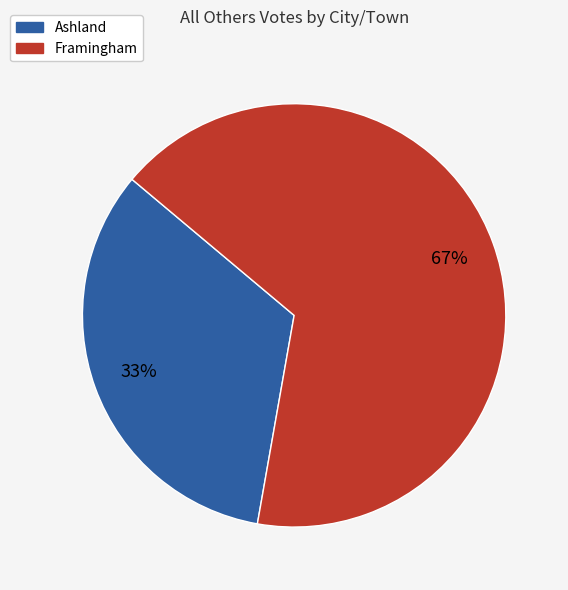

Do Ashland and Framingham together represent more than half of the pie?

Yes